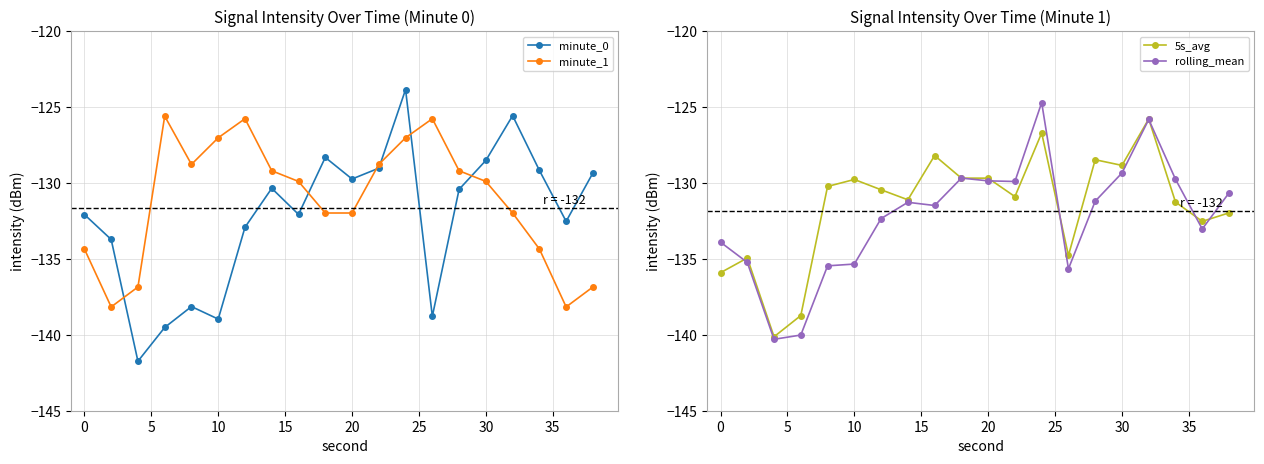

What is the minimum value for 5s_avg?

-140.1